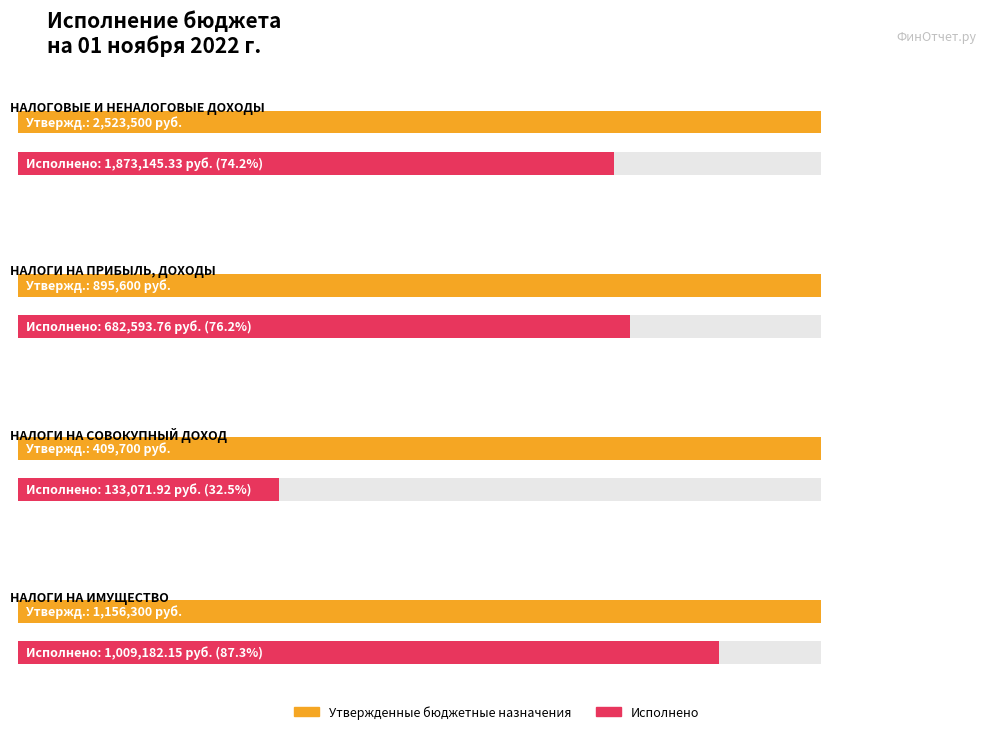

What is the label of the 2nd bar from the right?

НАЛОГИ НА СОВОКУПНЫЙ ДОХОД